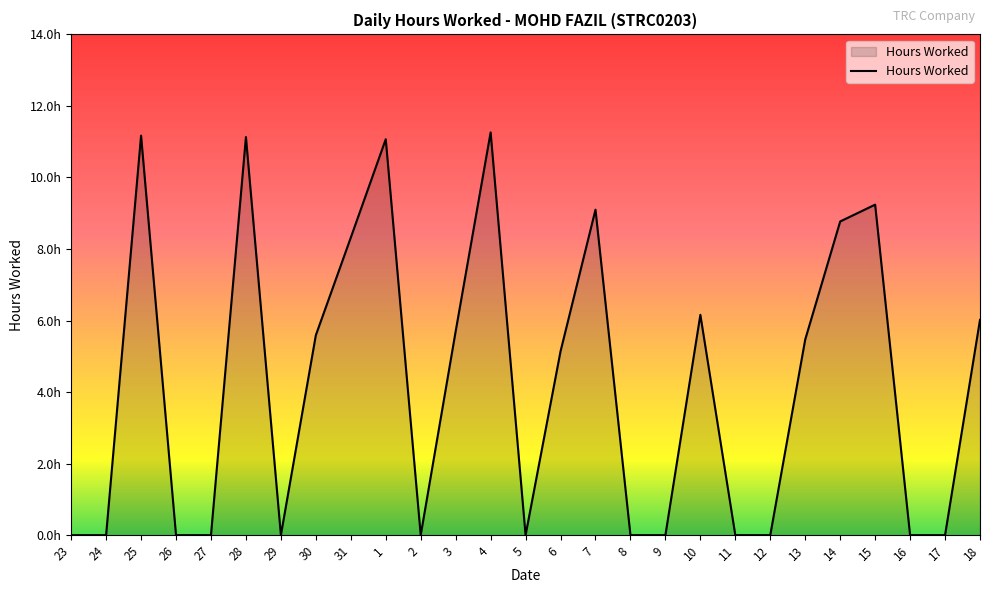

Is this an area chart (filled region under the line)?

Yes